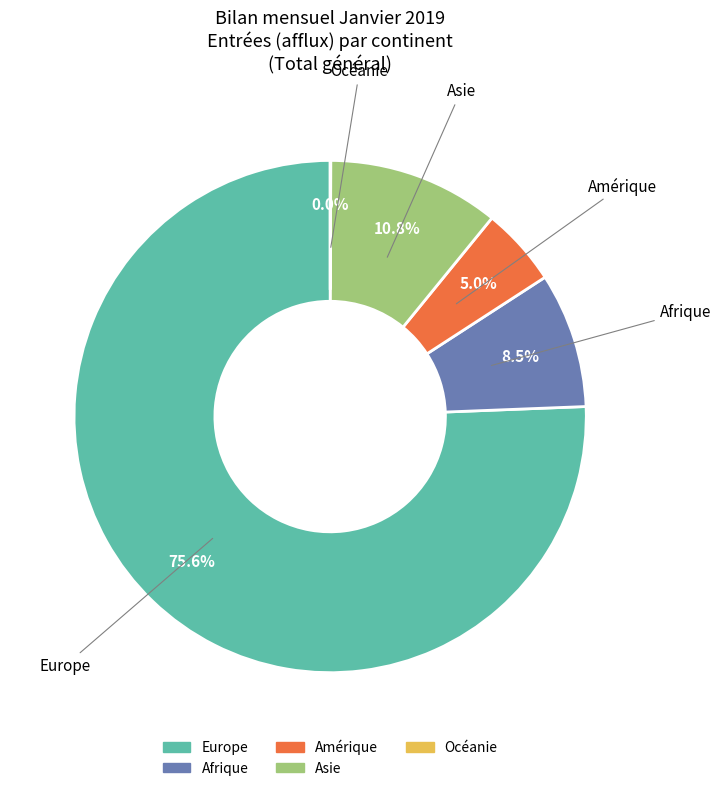

Is there any slice that represents more than half of the pie?

Yes